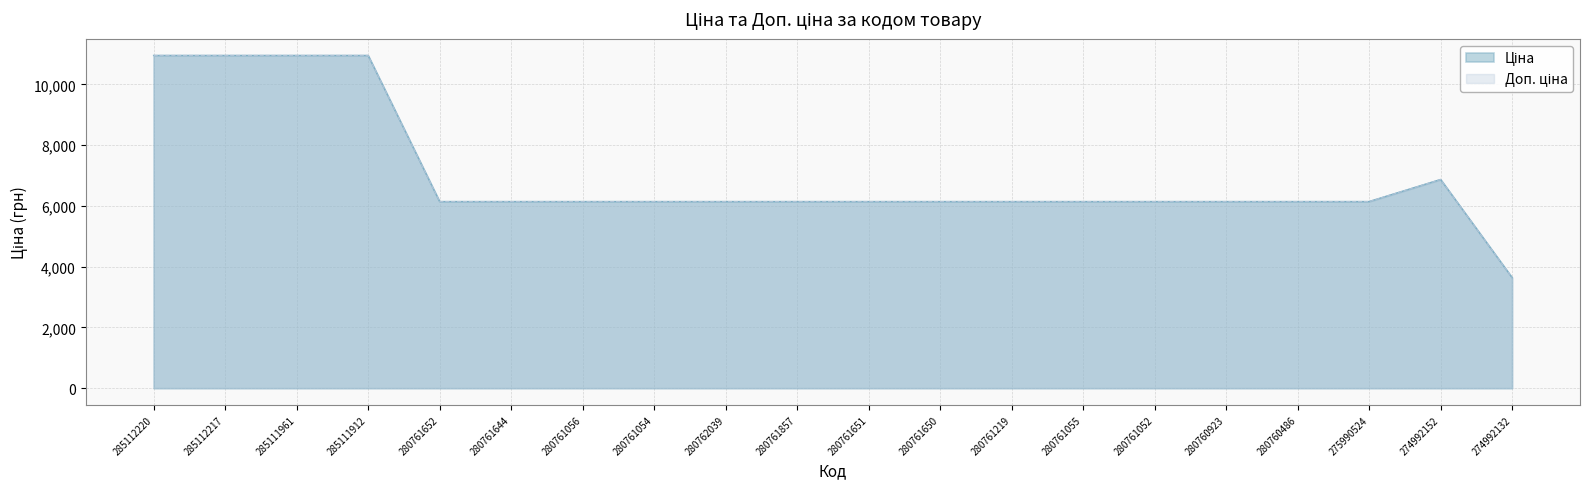

Which series has the widest spread of values?

Ціна